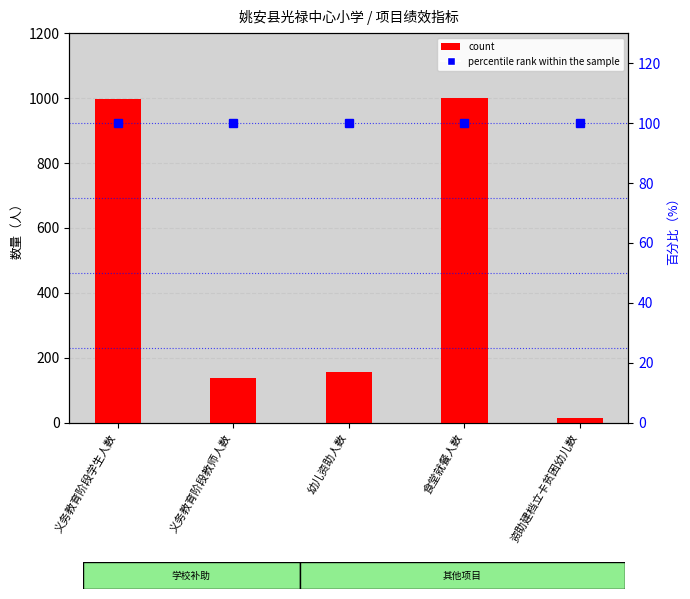

Is it true that percentile rank within the sample equals 165 at 食堂就餐人数?

False